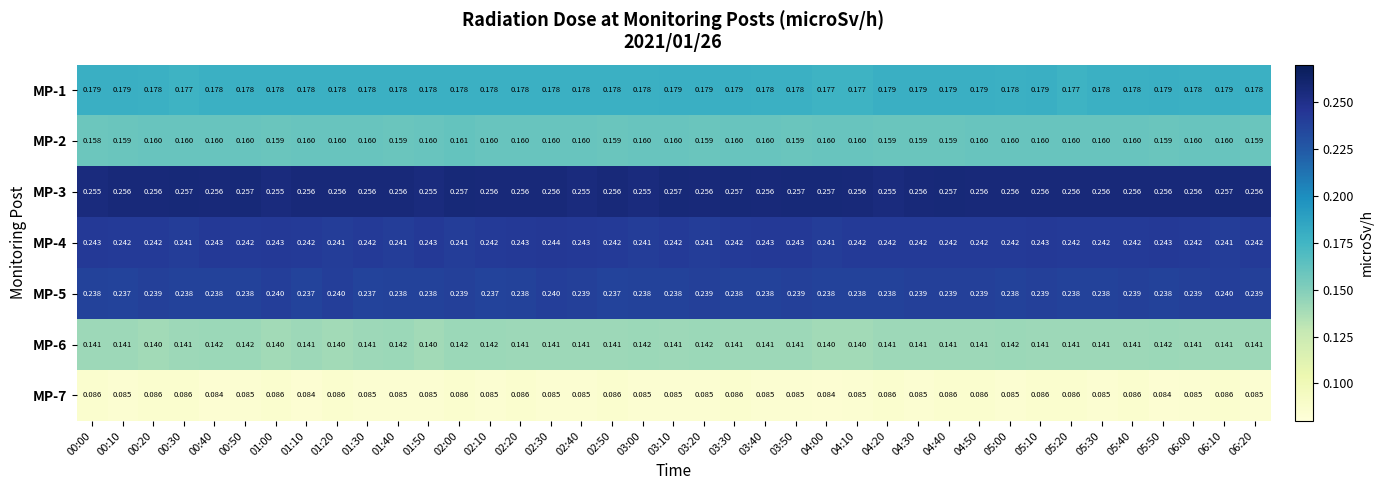

Is the value of MP-3 at 00:00 greater than the value of MP-6 at 02:40?

Yes